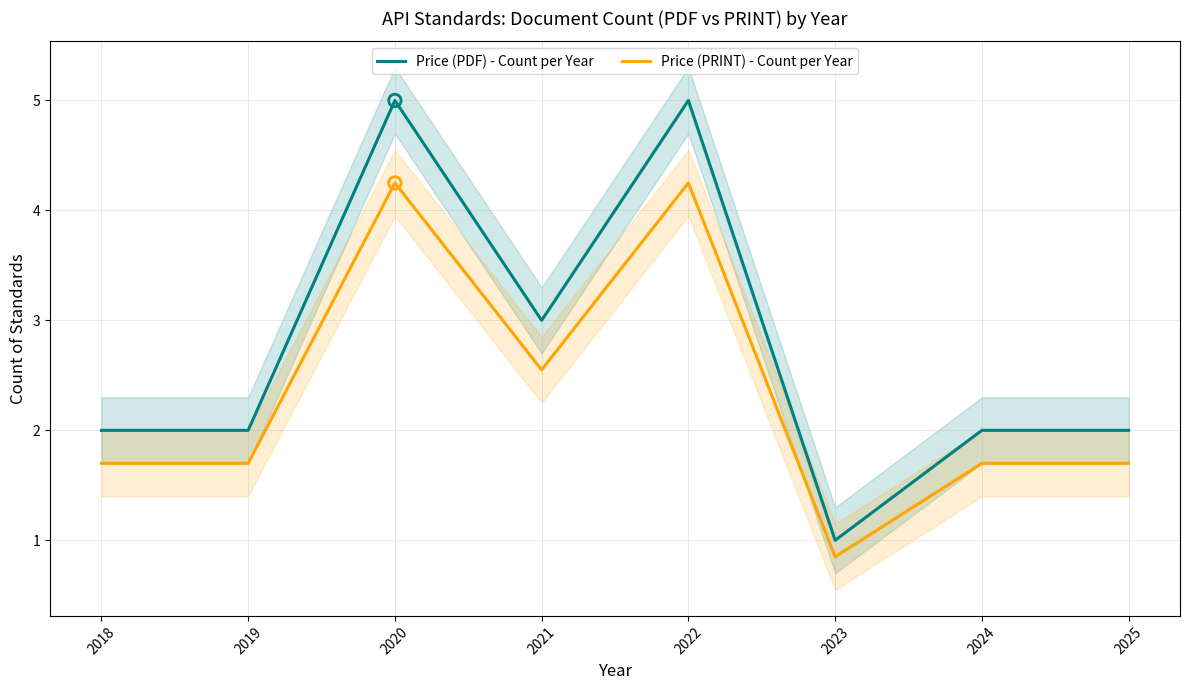

Which series has the largest total across all categories?

Price (PDF) - Count per Year